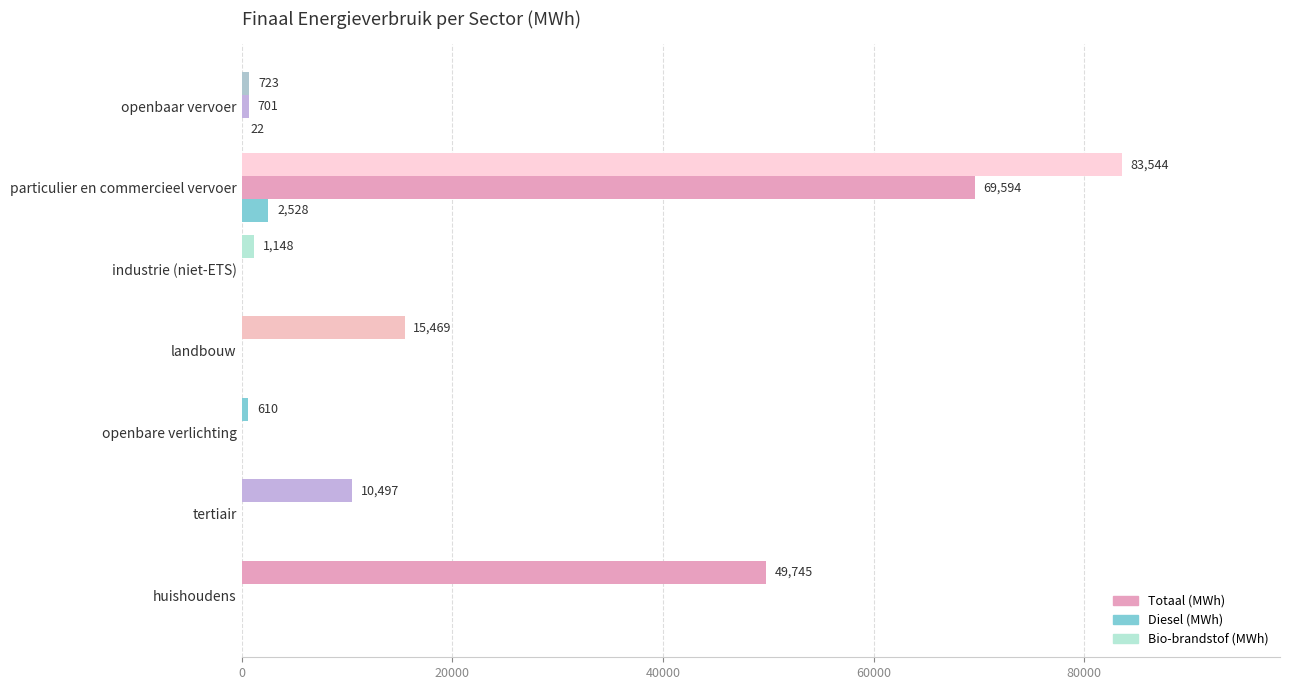

How many data points in Totaal (MWh) are above 10497?

4